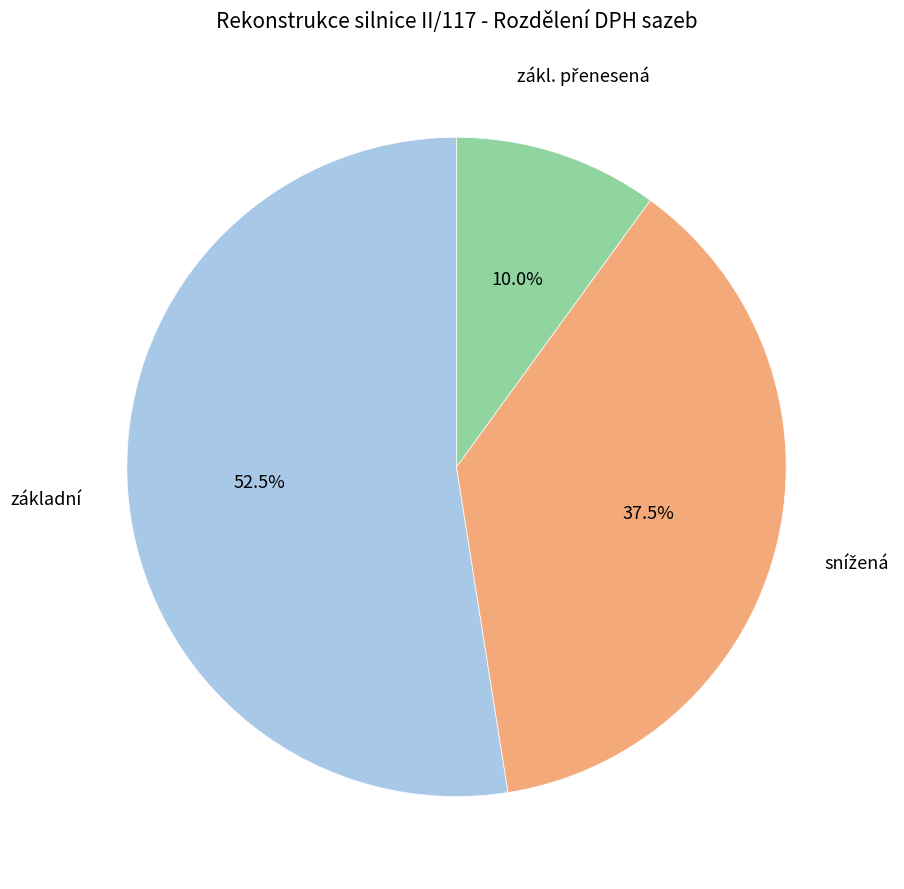

How many segments does this pie chart have?

3